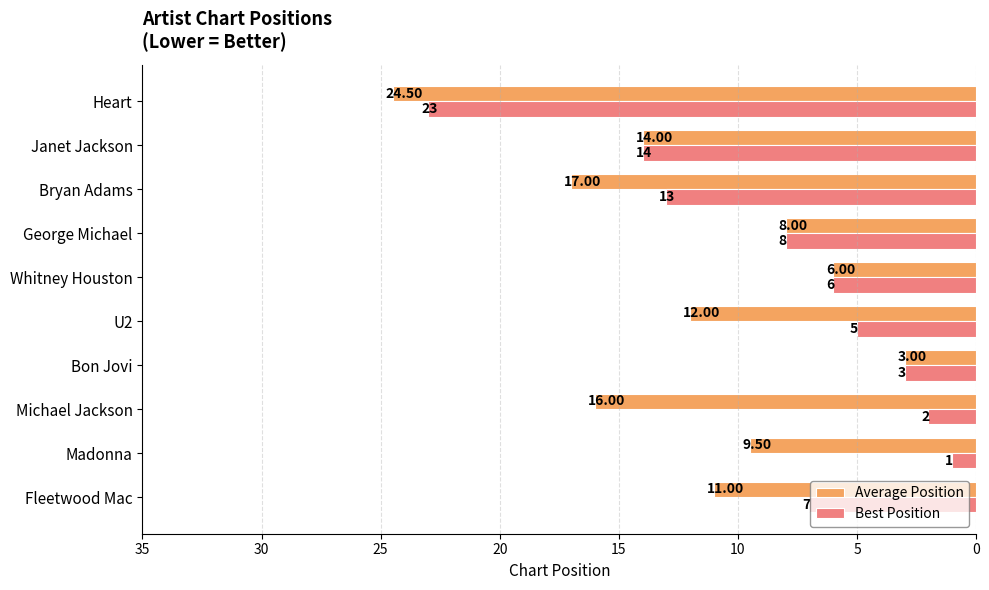

Rank the categories by Average Position value from highest to lowest.

Heart, Bryan Adams, Michael Jackson, Janet Jackson, U2, Fleetwood Mac, Madonna, George Michael, Whitney Houston, Bon Jovi